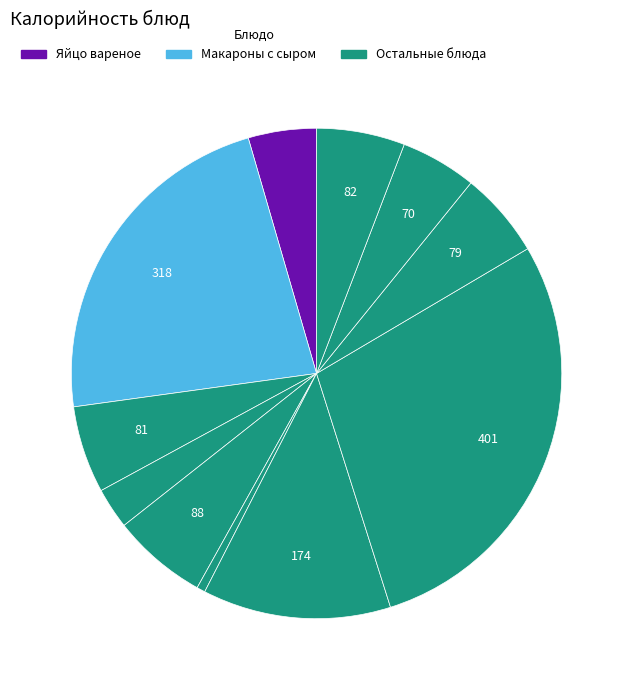

How many segments does this pie chart have?

11